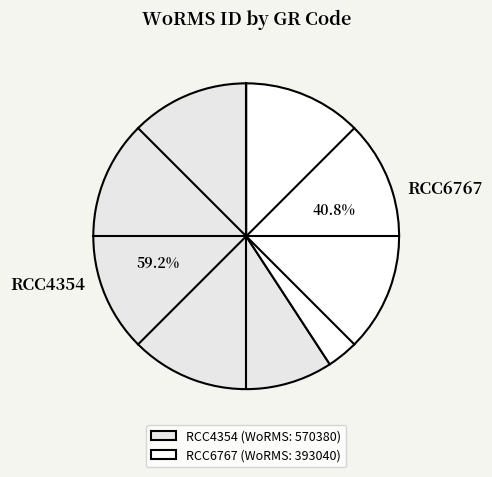

How many segments does this pie chart have?

2